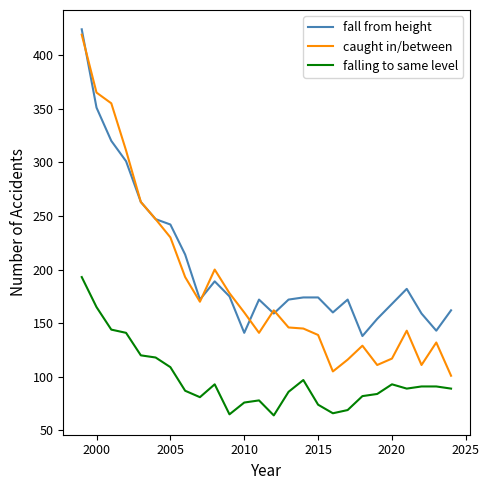

List the series in order of their overall mean, lowest first.

falling to same level, caught in/between, fall from height